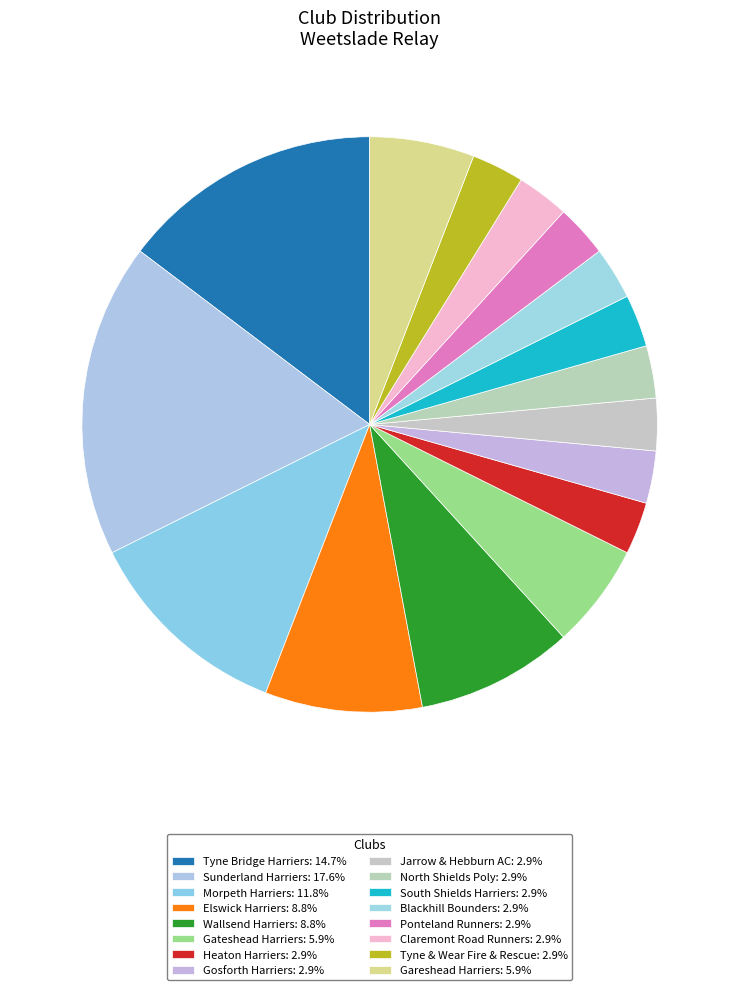

How many slices are in this pie chart?

16